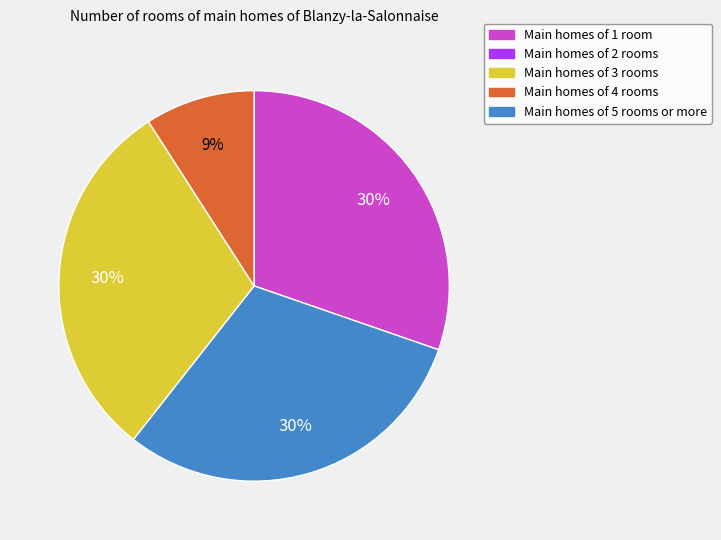

Is there a majority slice in this chart?

No